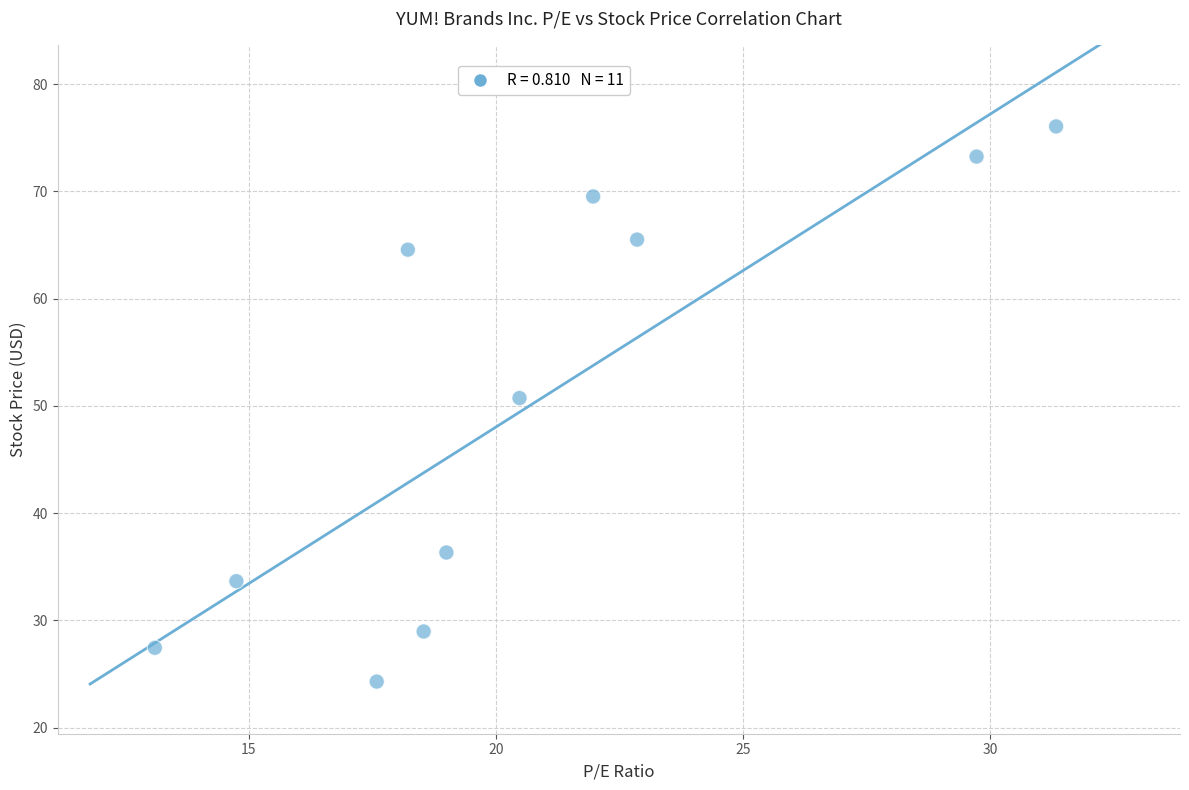

What Y value in the scatter plot is closest to 50?

50.7